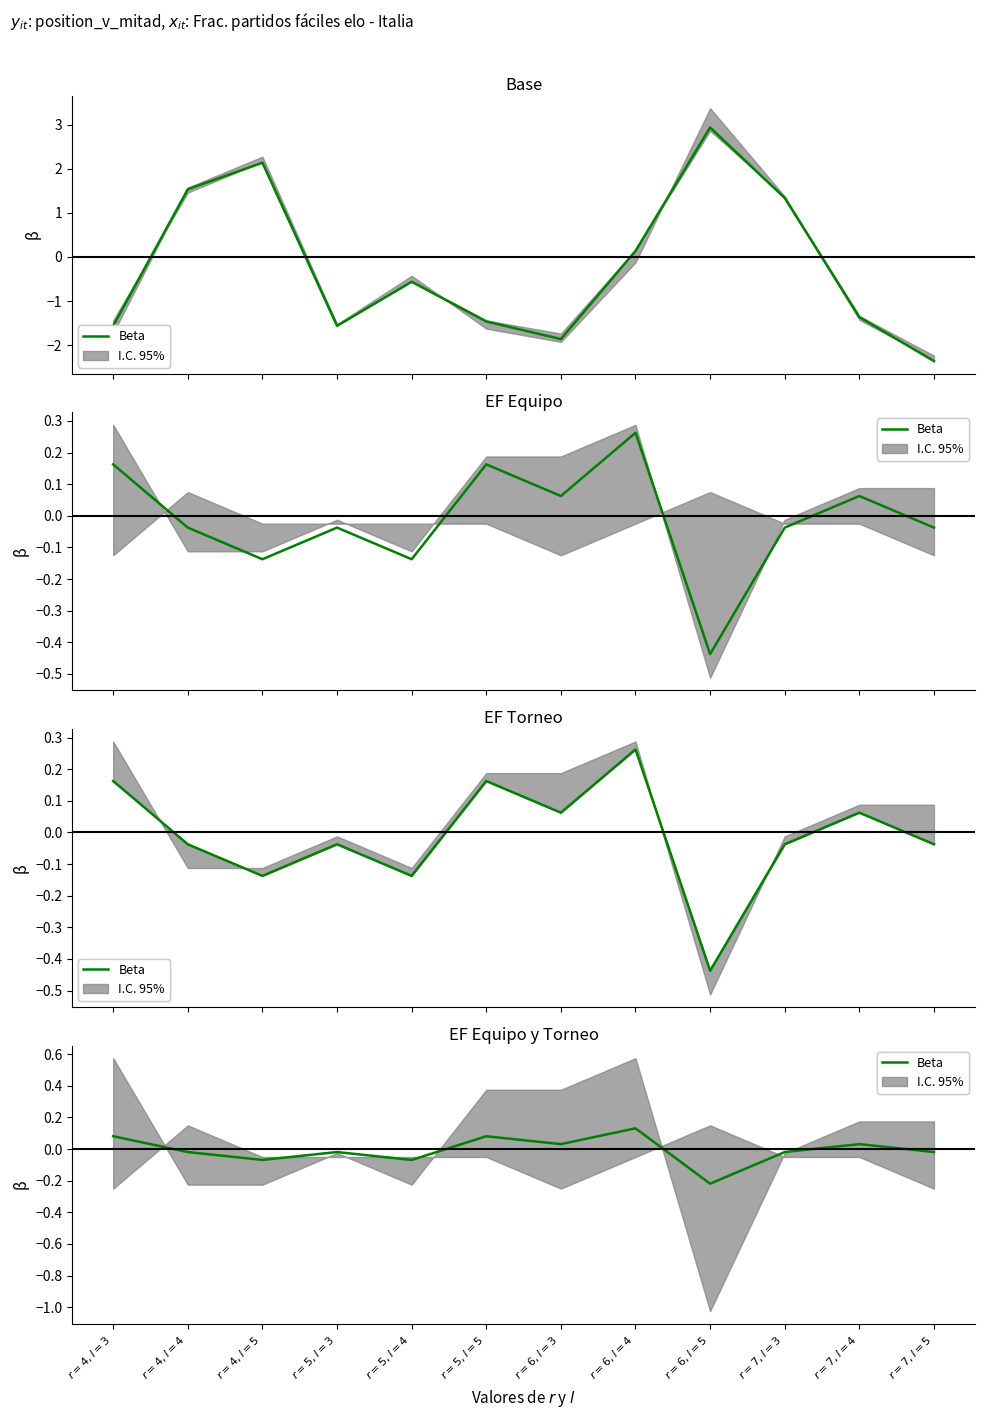

How many points are higher than both their immediate neighbors (excluding endpoints)?

4